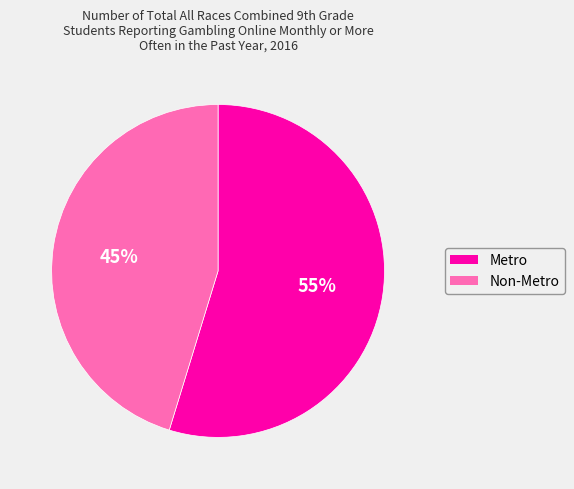

To the nearest percent, what percentage of the pie is Metro?

55%